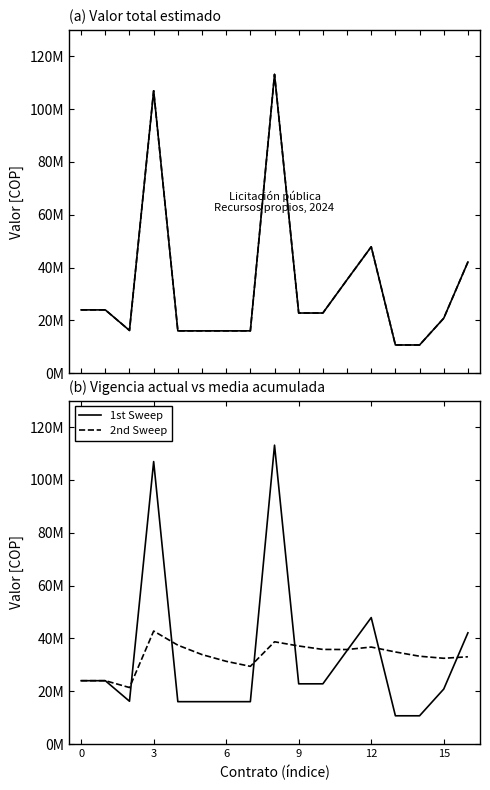

What is the sum of all Vigencia actual values?

561649467.0